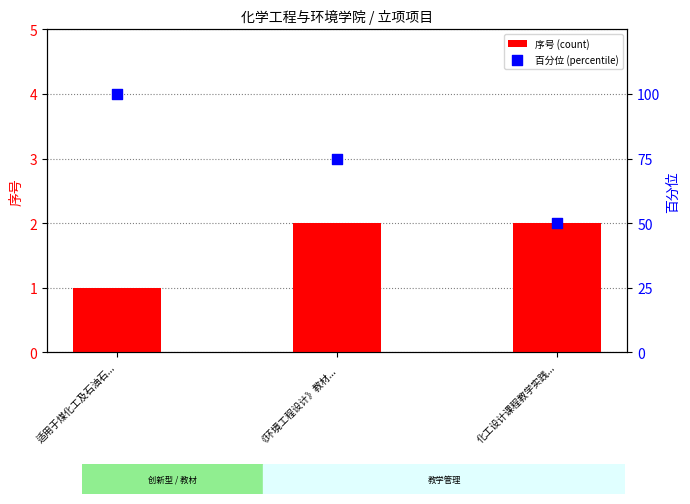

What is the total value across all series at 化工设计课程教学实践...?

52